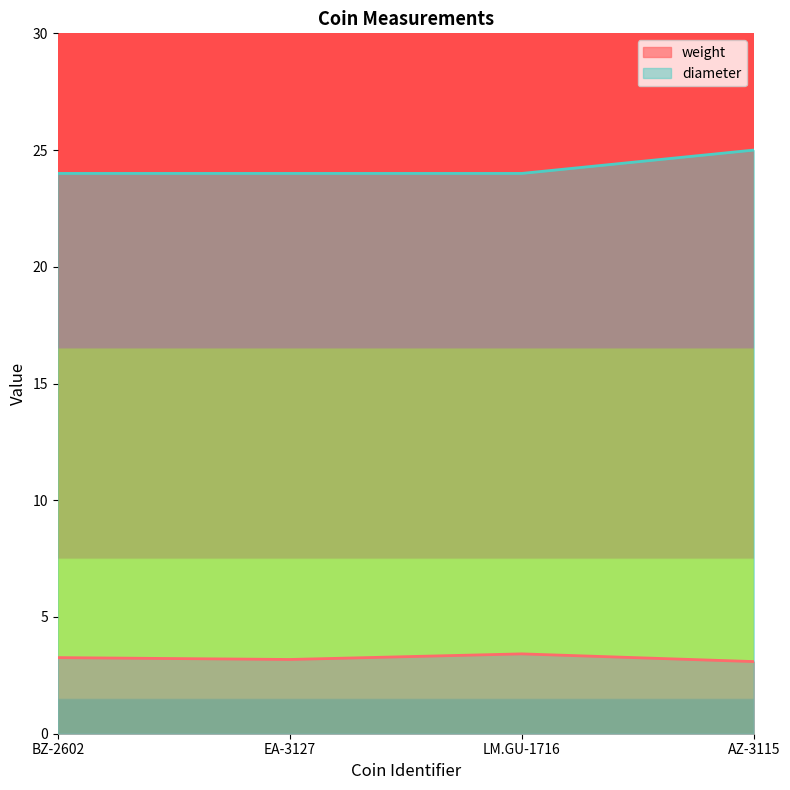

Which series has the widest spread of values?

diameter